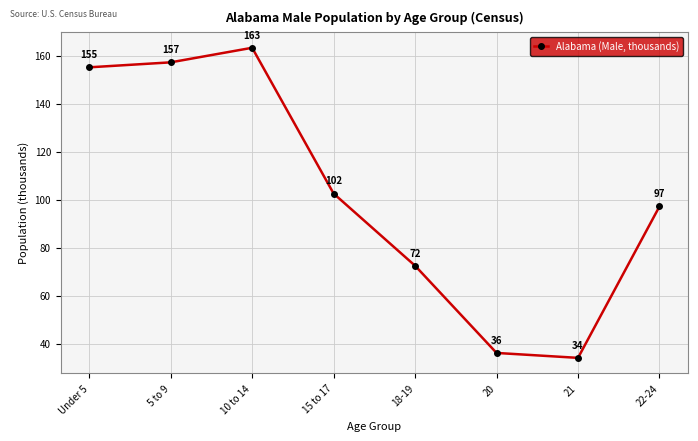

What is the value of the 6th point from the left?

36.2